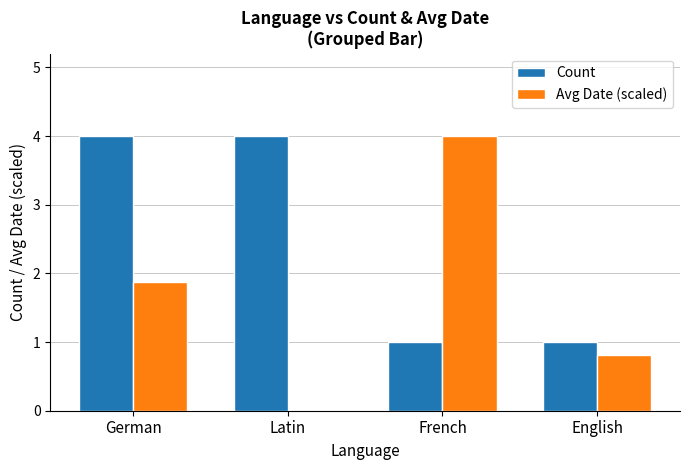

What is the sum of the Avg Date (scaled) values at Latin and German?

1.9